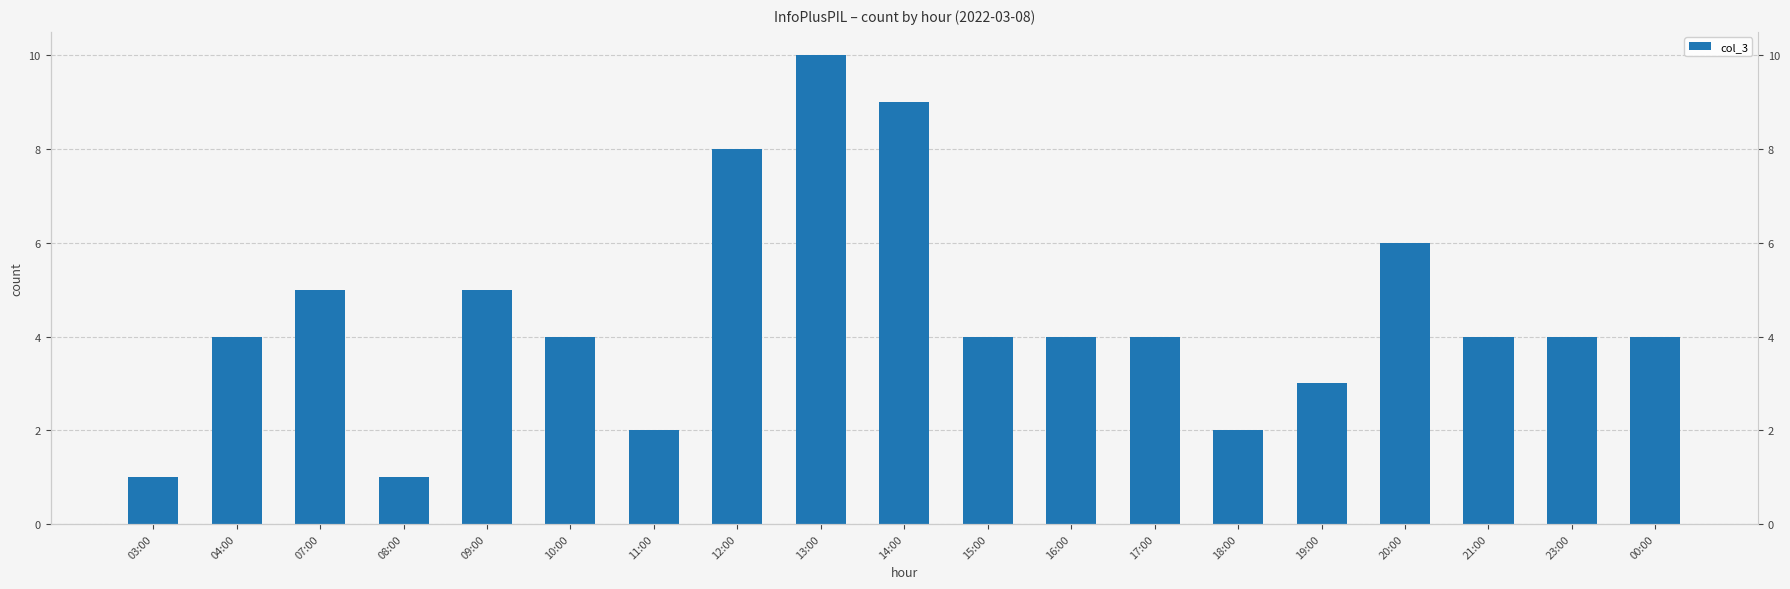

How many series are shown in this chart?

1